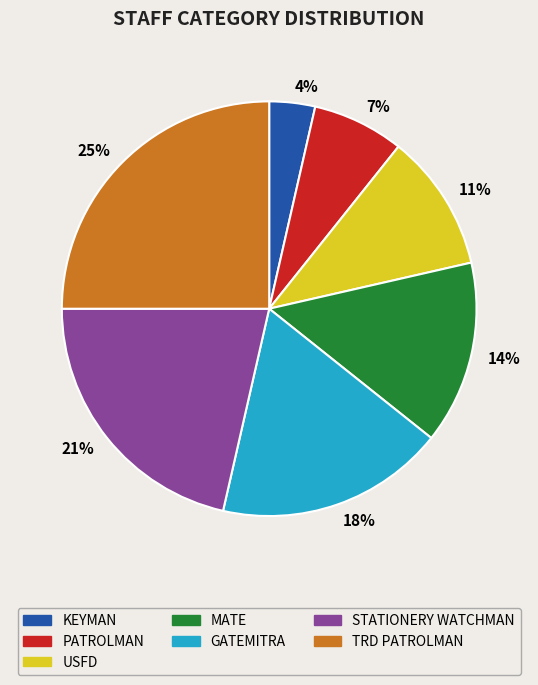

Count the number of slices in the pie.

7